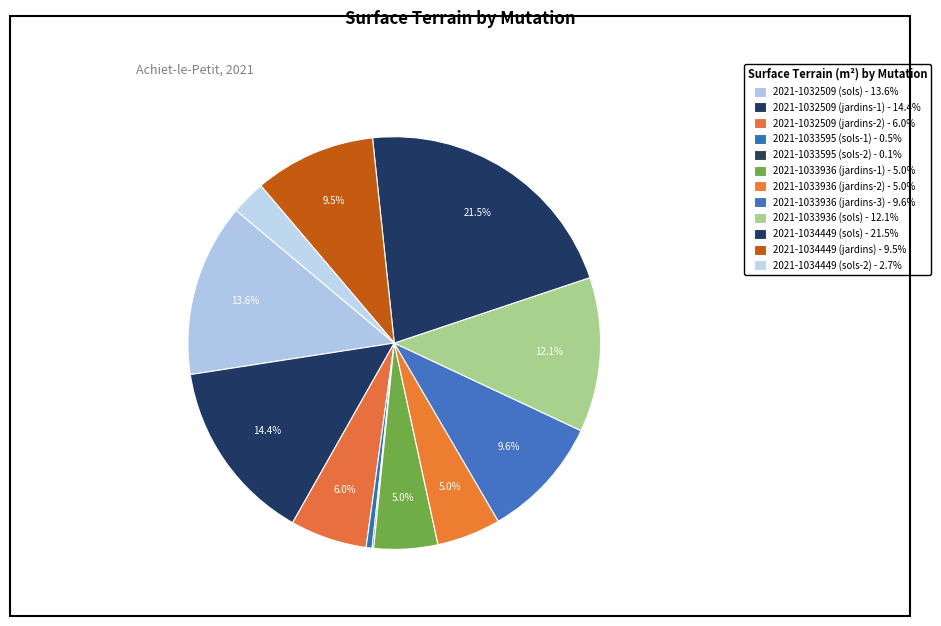

Which slice is the largest?

2021-1034449 (sols)